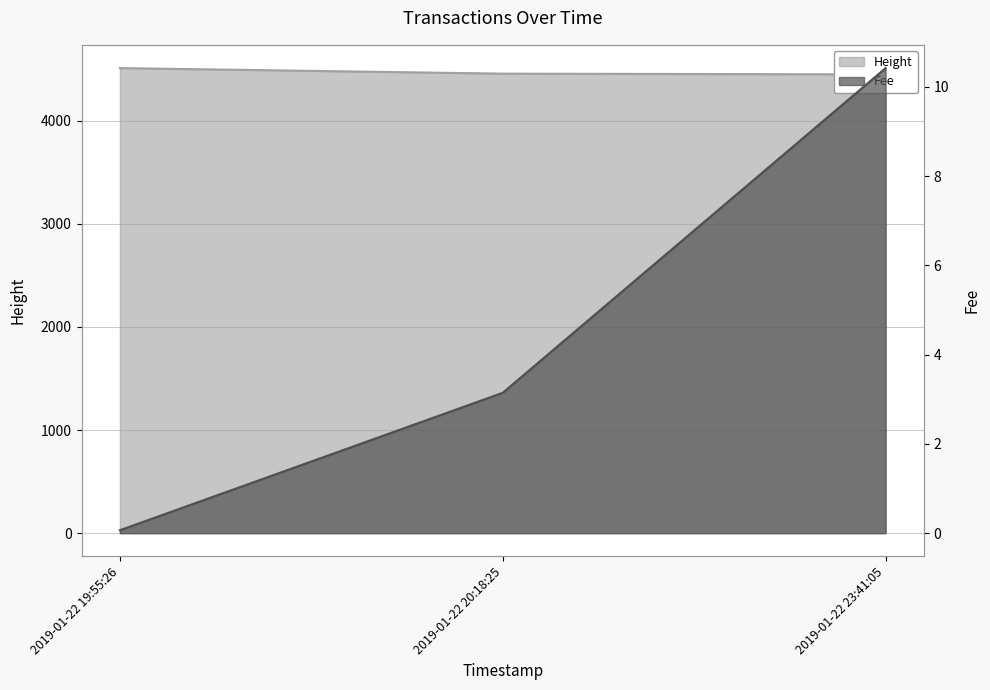

What is the difference between the Fee values at 2019-01-22 23:41:05 and 2019-01-22 20:18:25?

7.3